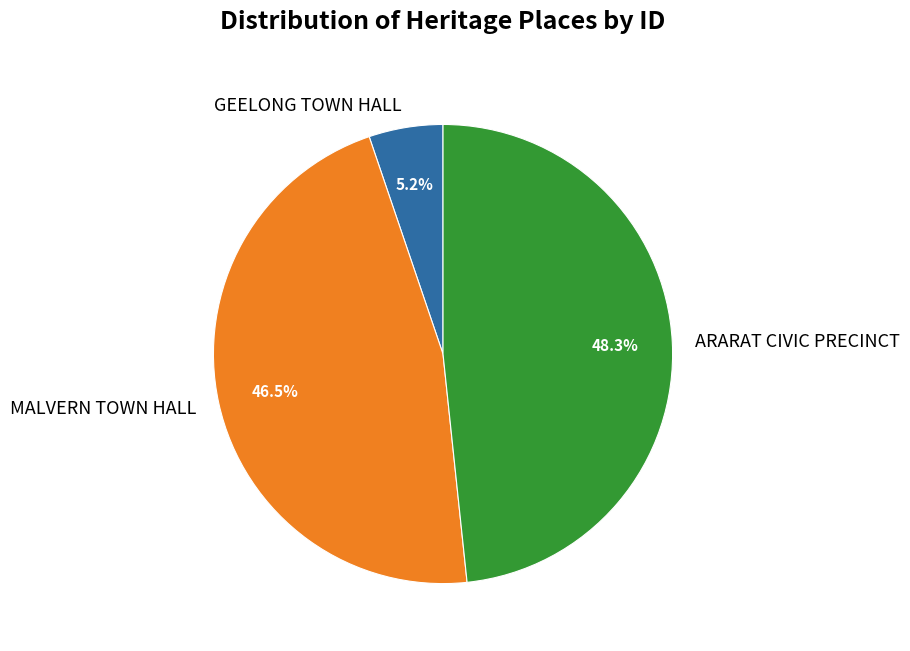

Combined, do MALVERN TOWN HALL and ARARAT CIVIC PRECINCT account for over 50%?

Yes